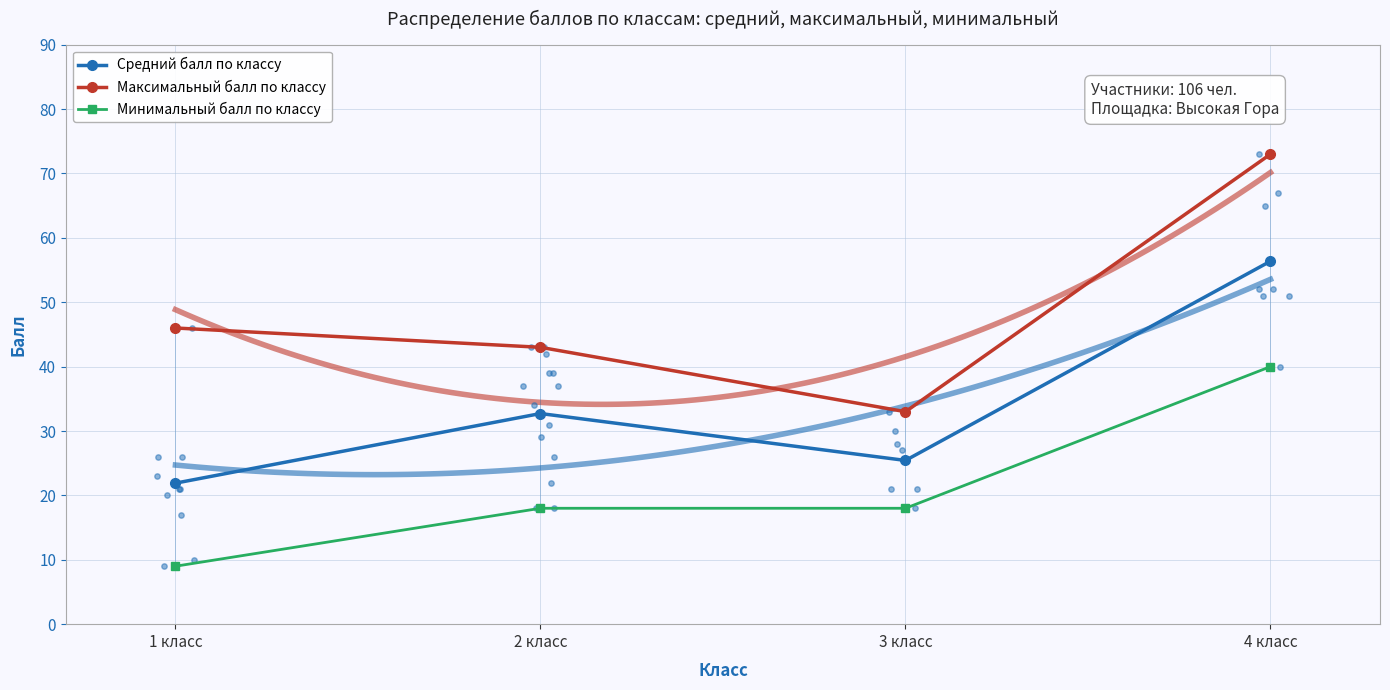

Which series has the largest total across all categories?

Максимальный балл по классу